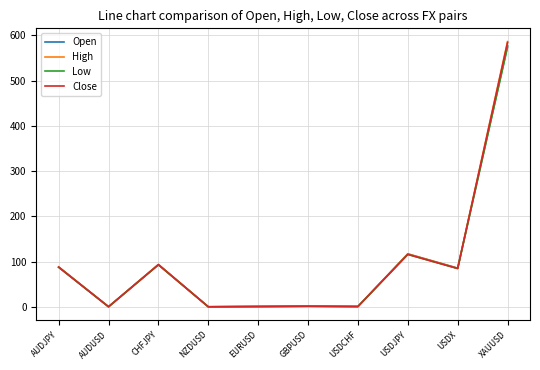

At which category does the chart reach its peak across all series?

XAUUSD